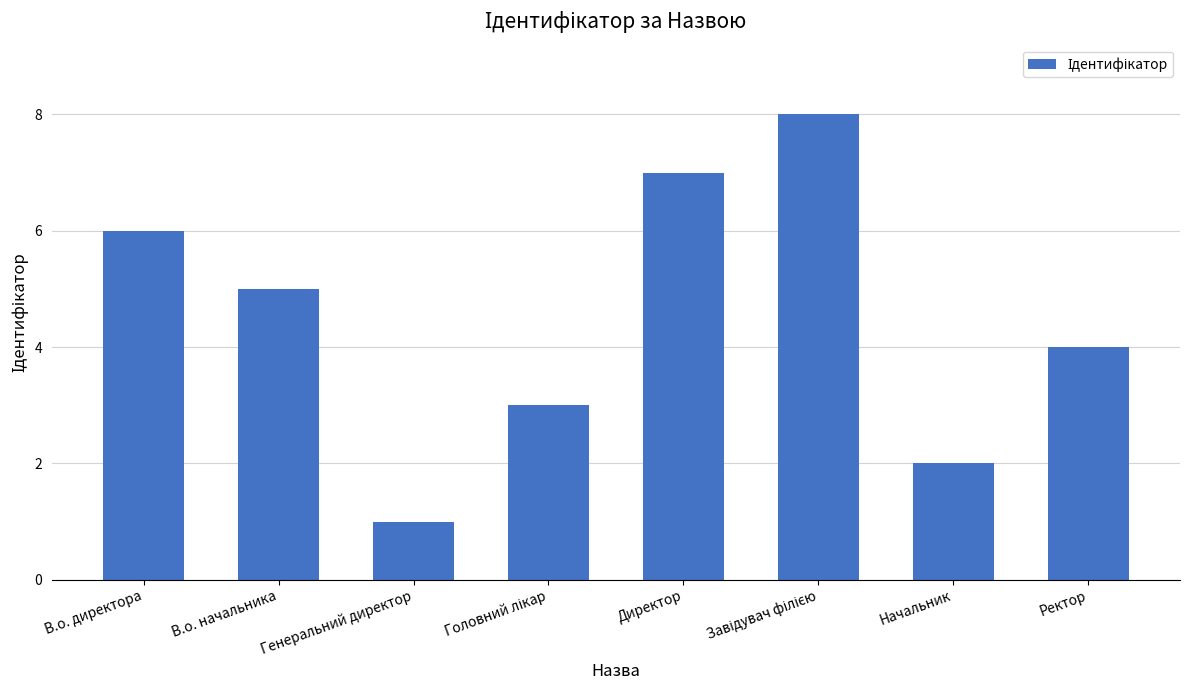

What is the label of the 1st bar from the left?

В.о. директора